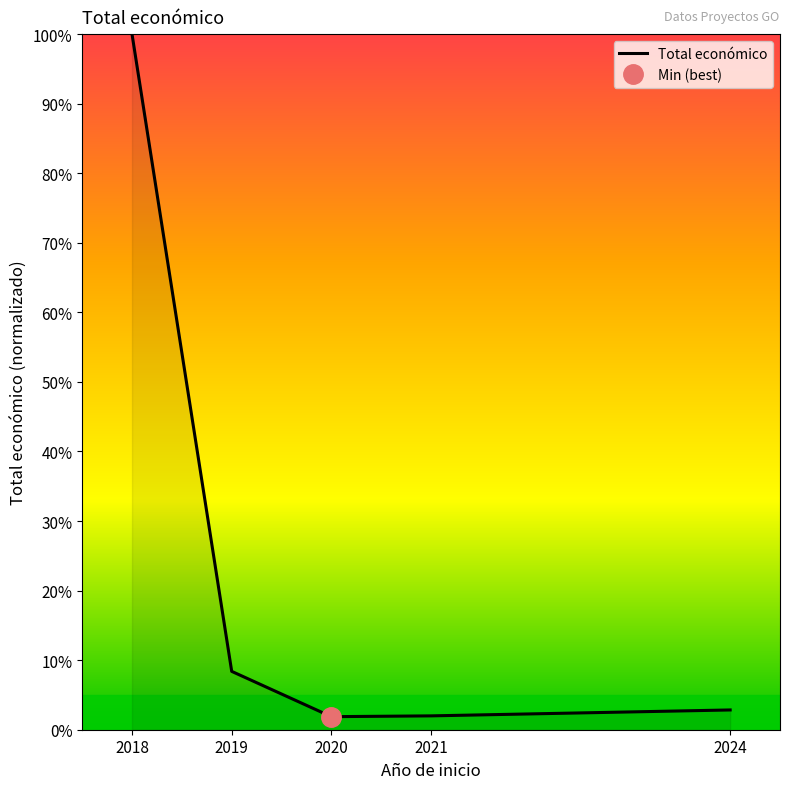

How many categories are shown in the chart?

5